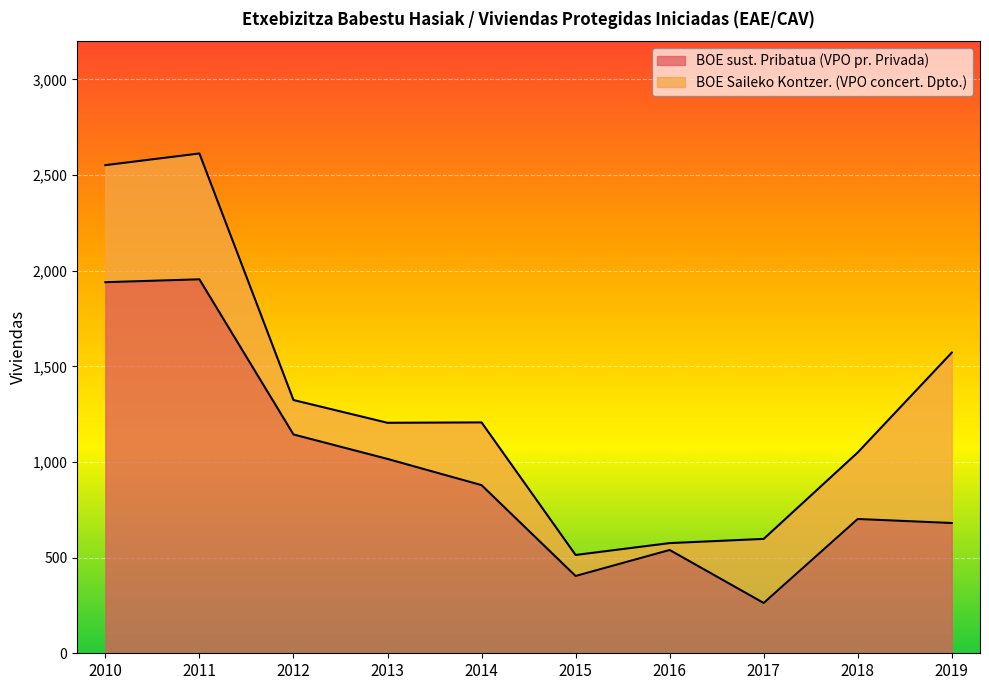

Reading left to right, what are all the values shown in this chart?

2010=1940	2011=1955	2012=1144	2013=1016	2014=879	2015=404	2016=540	2017=263	2018=702	2019=681